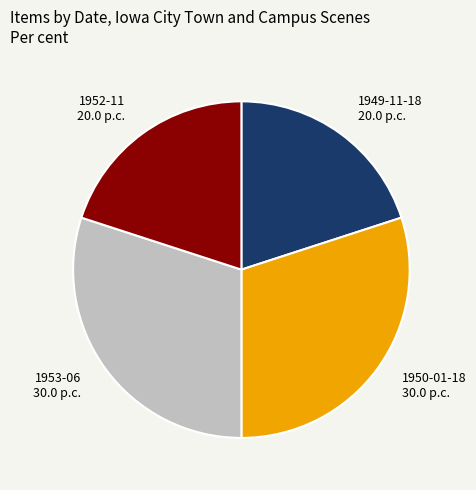

Does 1952-11 represent more than half of the total?

No